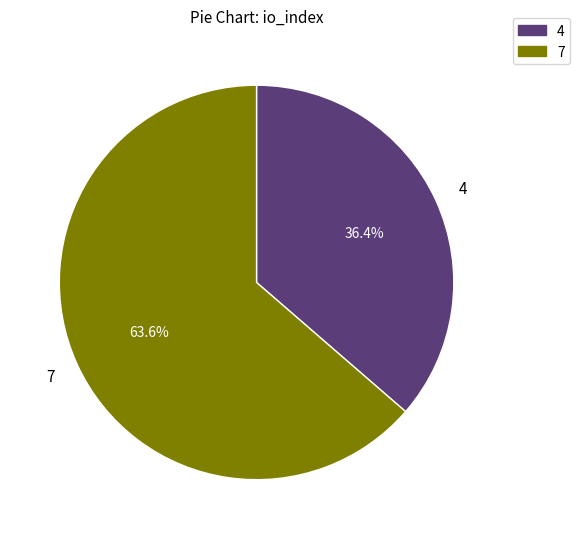

To the nearest percent, what is the average slice percentage?

50%